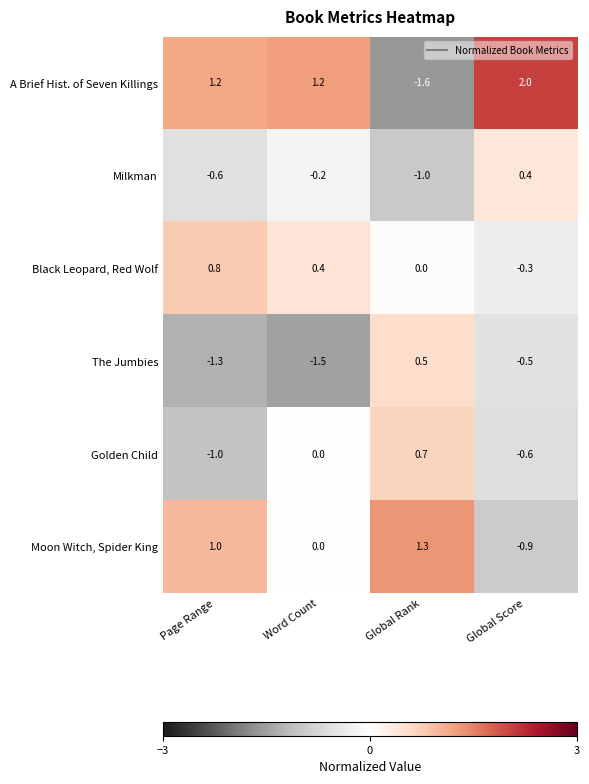

At how many categories does at least one series exceed 0?

4